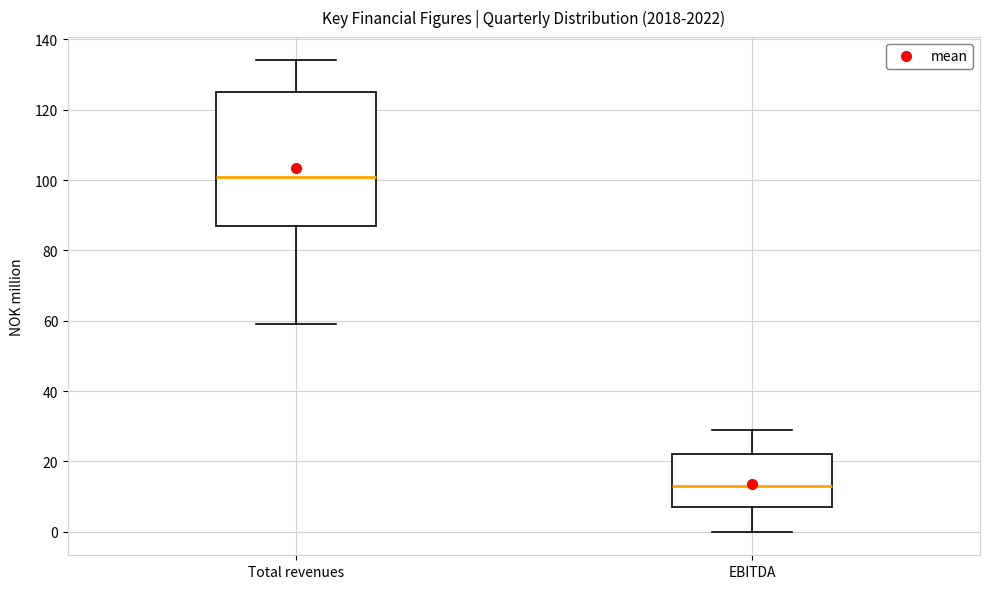

Which box's median line is the highest?

Total revenues